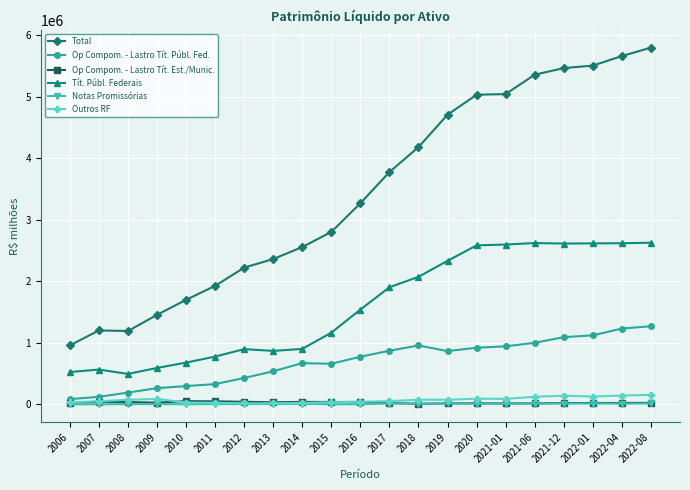

Between 2014 and 2022-04, which series saw the biggest shift?

Total